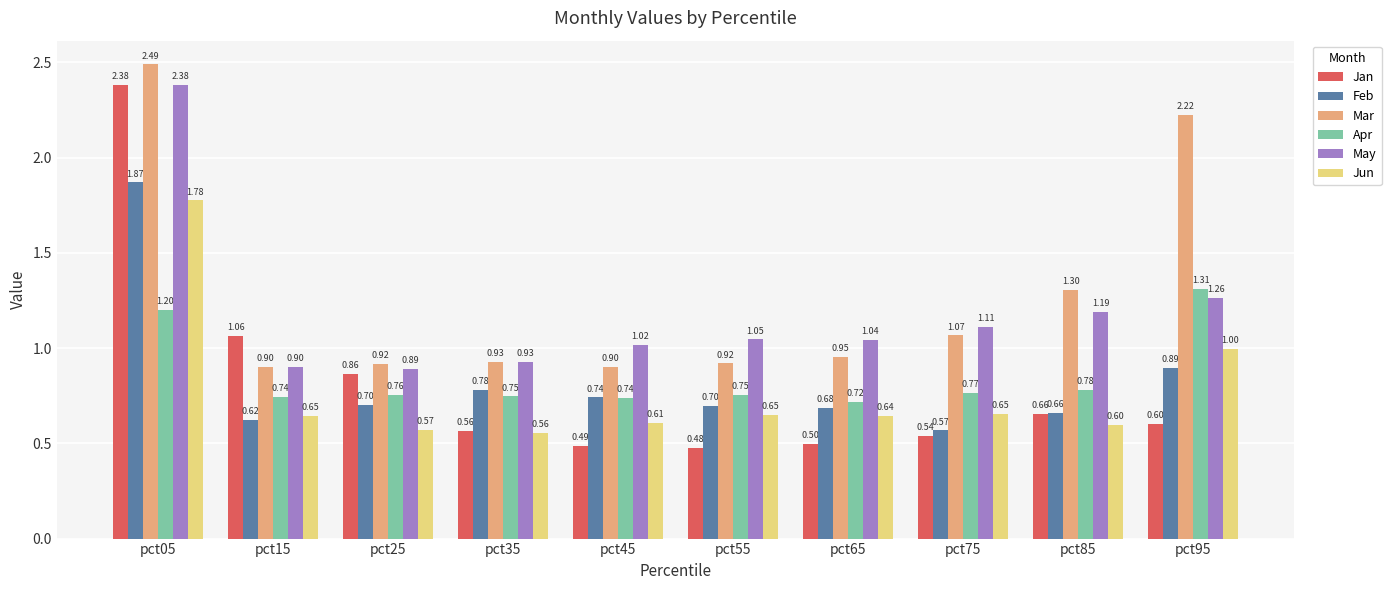

List the labels in order of May value, smallest first.

pct25, pct15, pct35, pct45, pct65, pct55, pct75, pct85, pct95, pct05